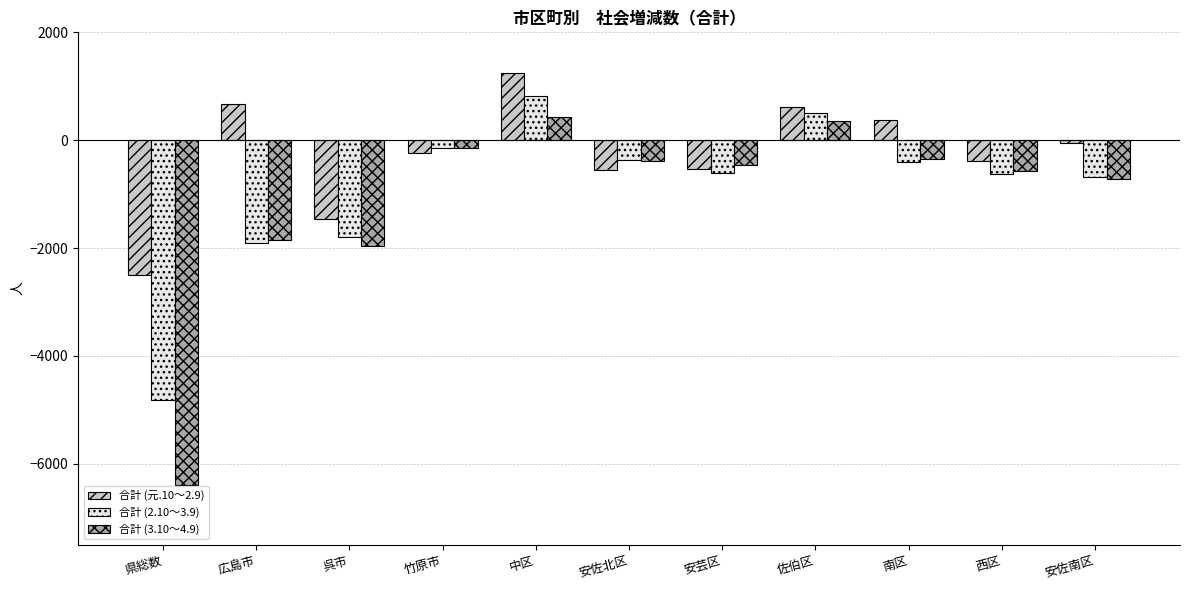

How many values in the 合計 (元.10～2.9) series exceed -238?

5